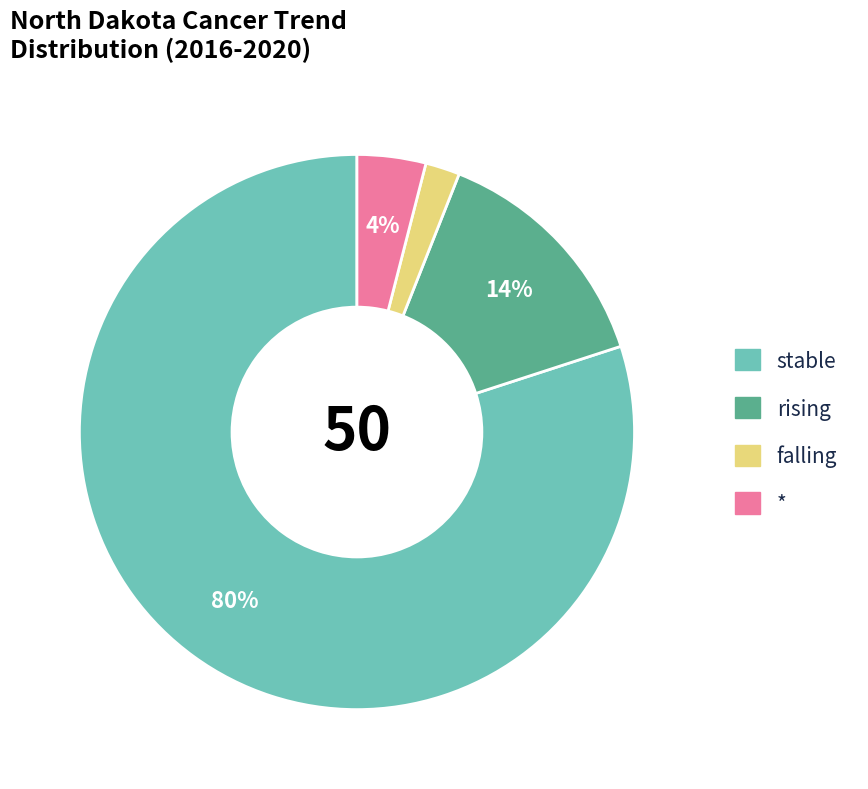

What percentage is the * slice, to the nearest percent?

4%